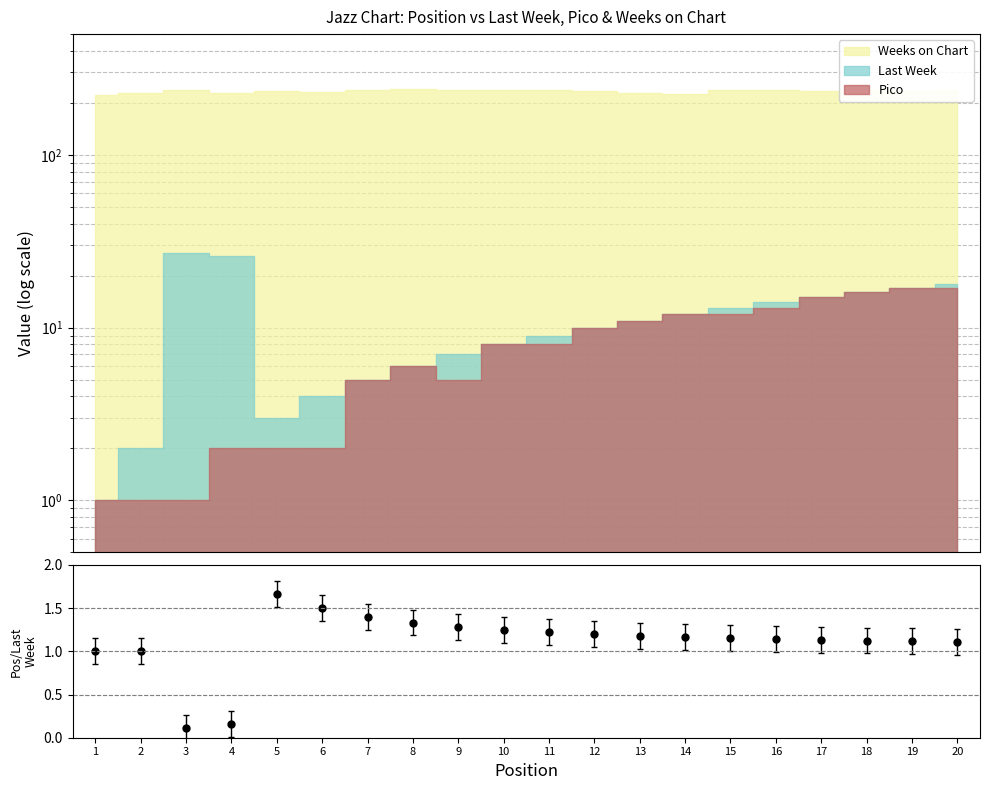

The value at 19 is 1.1. True or false?

True